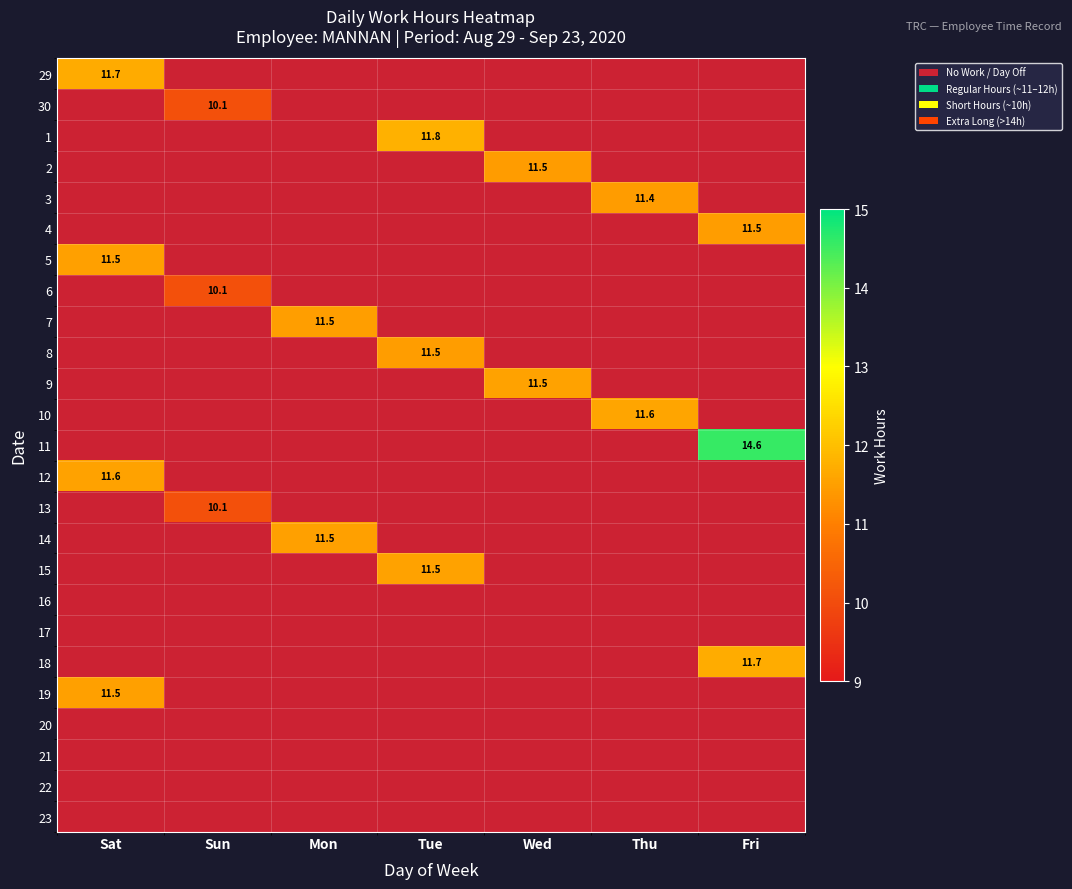

What is the minimum value shown in the chart?

10.1